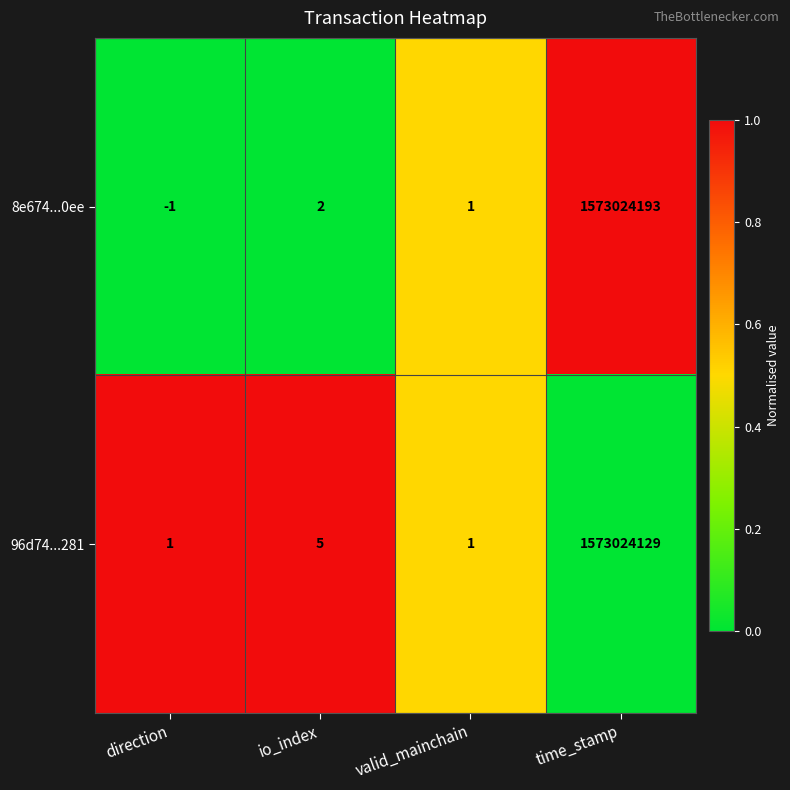

Is it true that 8e674...0ee equals -1 at direction?

True